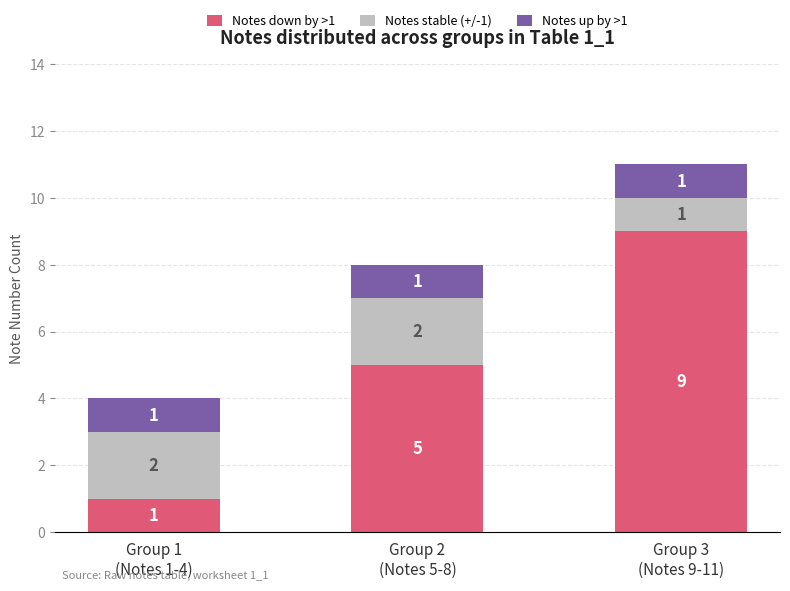

What is the total value across all series at Group 1
(Notes 1-4)?

4